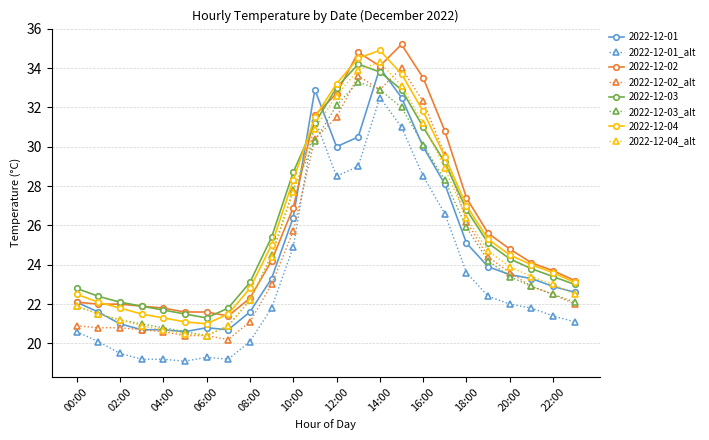

What is the greatest value displayed?

35.2